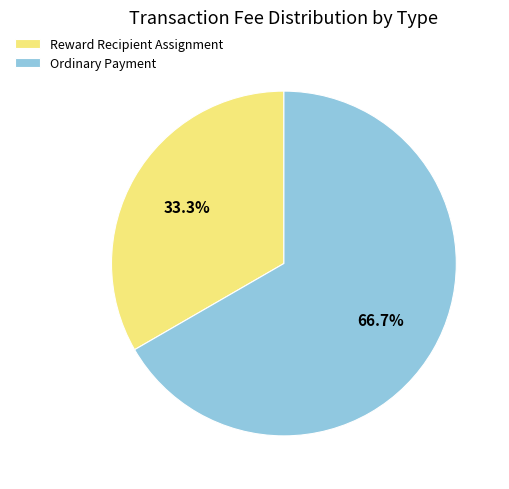

Count the number of slices in the pie.

2